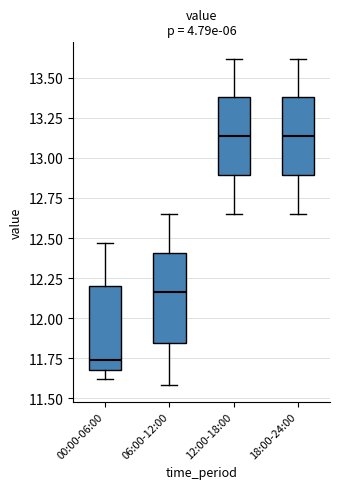

Reading left to right, read every box against the y-axis: the position of its median line, the range the box covers, and the ends of its whiskers. The values are not printed on the chart, so give them approximately, as read against the axis.

00:00-06:00: median 11.75, box 11.70 to 12.20, whiskers 11.60 to 12.45
06:00-12:00: median 12.15, box 11.85 to 12.40, whiskers 11.60 to 12.65
12:00-18:00: median 13.15, box 12.90 to 13.40, whiskers 12.65 to 13.60
18:00-24:00: median 13.15, box 12.90 to 13.40, whiskers 12.65 to 13.60